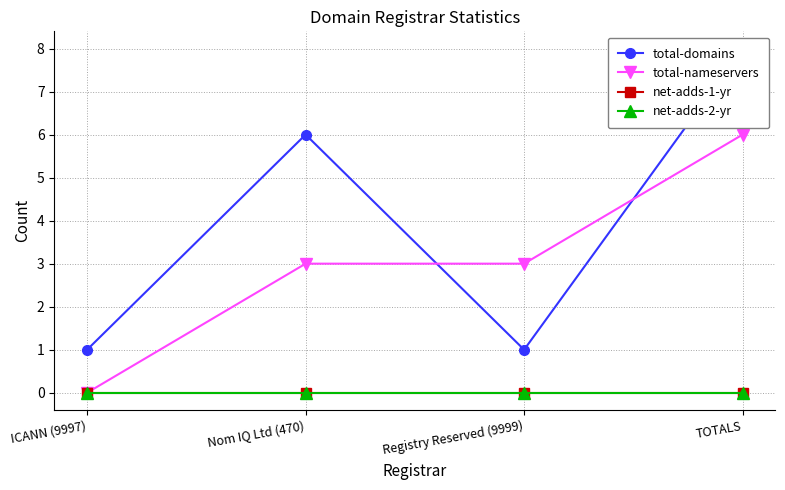

What is the label of the 4th point from the left?

TOTALS